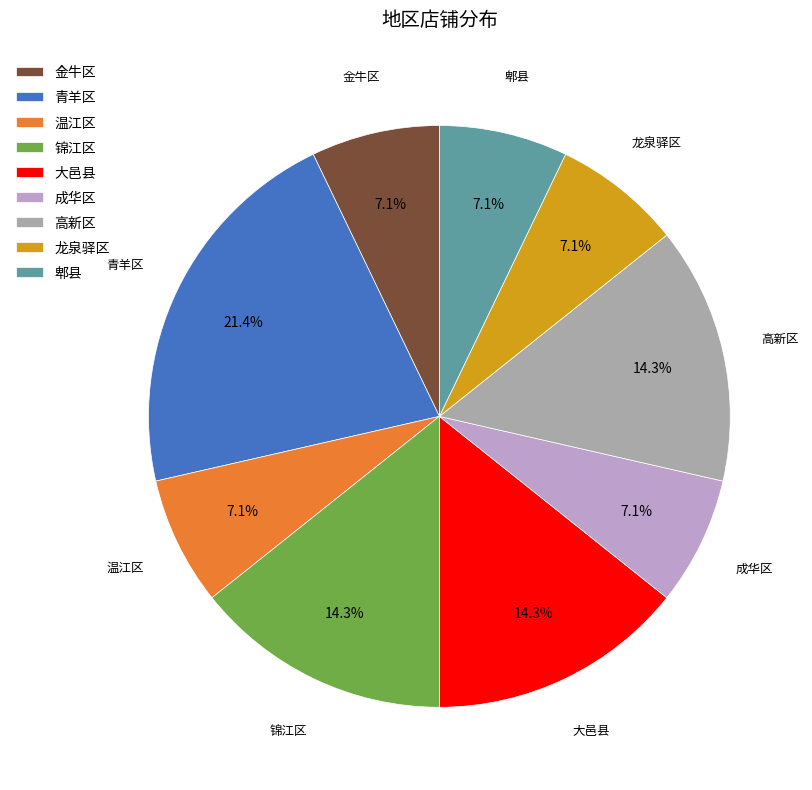

To the nearest percent, what is the combined percentage of 高新区 and 温江区?

21%